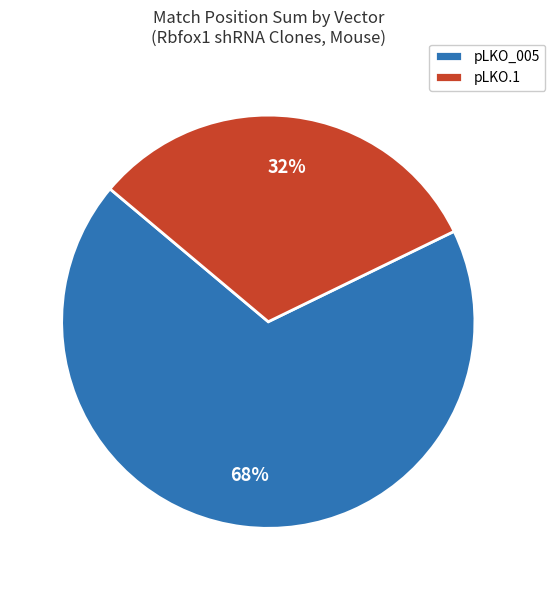

Do pLKO_005 and pLKO.1 together represent more than half of the pie?

Yes